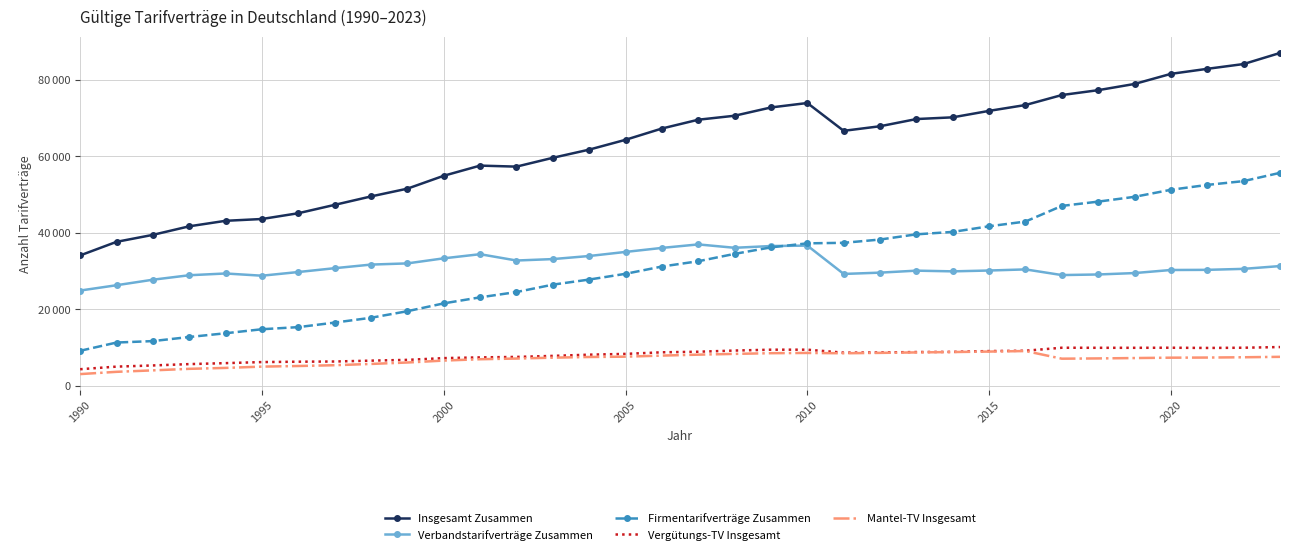

What is the value of the Insgesamt Zusammen point at the 15th from the left?

61772